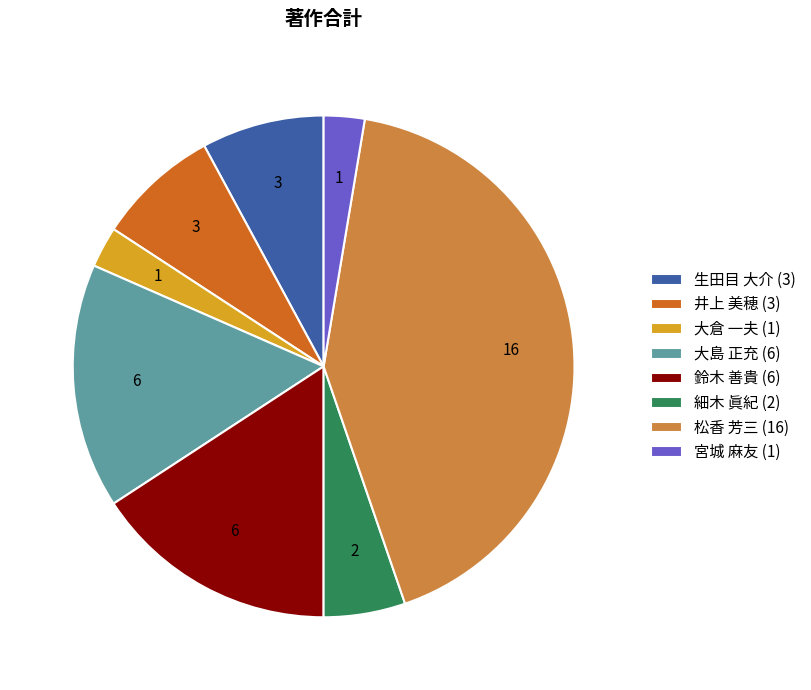

Is it true that 細木 眞紀 (2) is 5% of the pie?

True